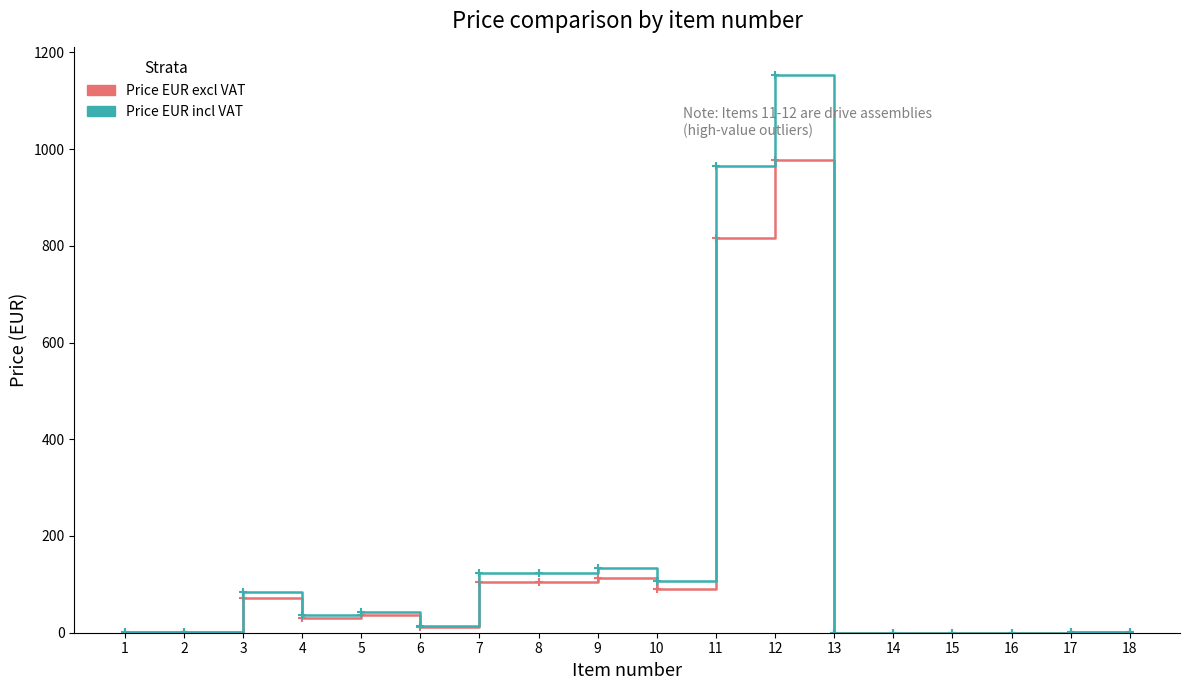

What is the maximum value for Price EUR excl VAT?

976.6